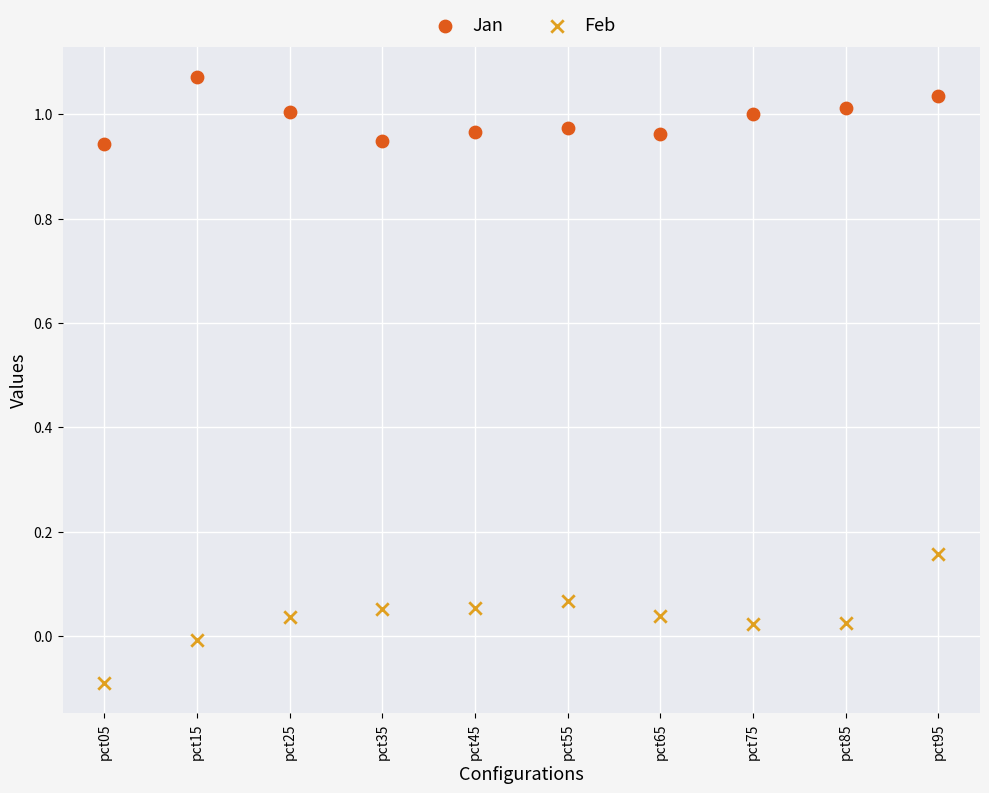

Which series has the largest Y range (max minus min)?

Feb